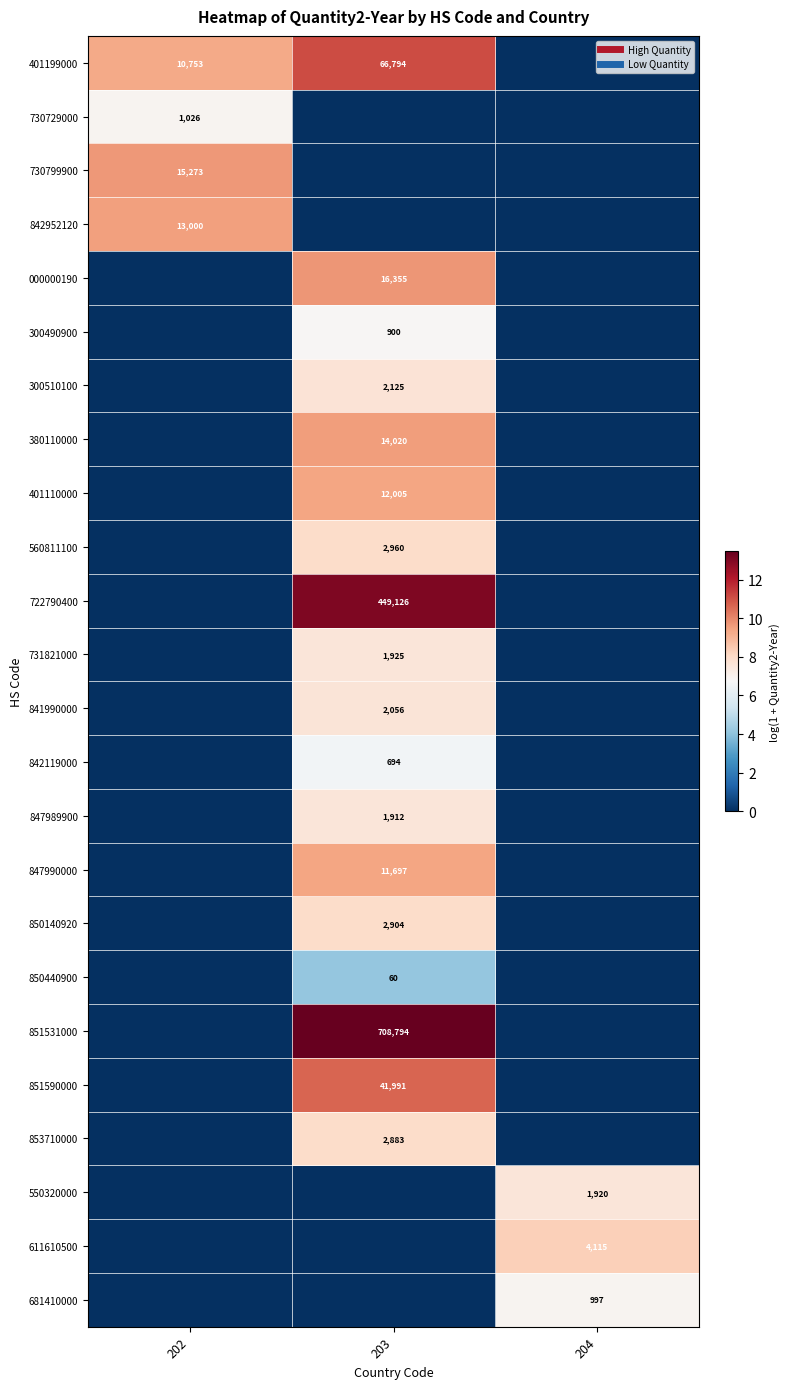

Is the value of 847989900 at 204 greater than the value of 731821000 at 203?

No